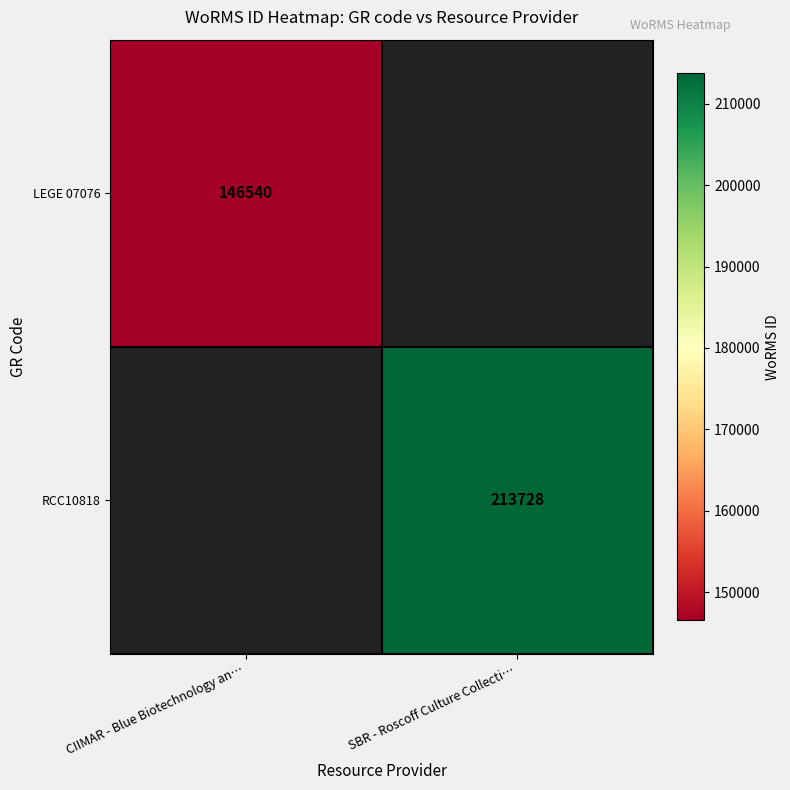

What is the maximum value shown in the chart?

213728.0